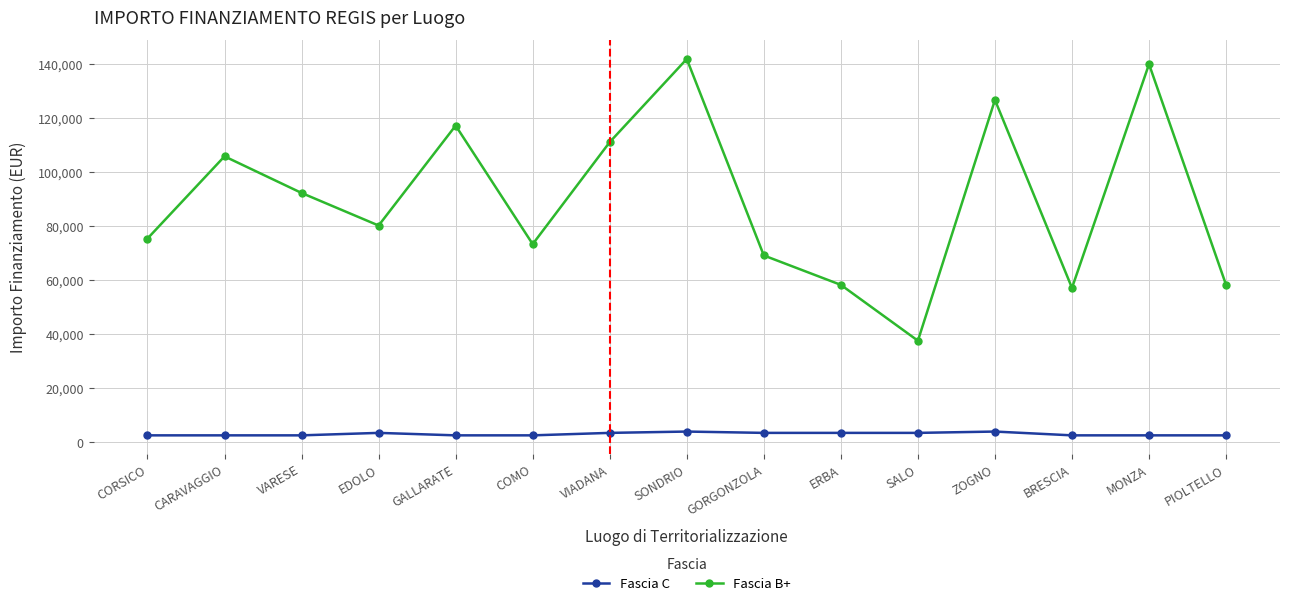

Which category has the highest value across all series?

SONDRIO